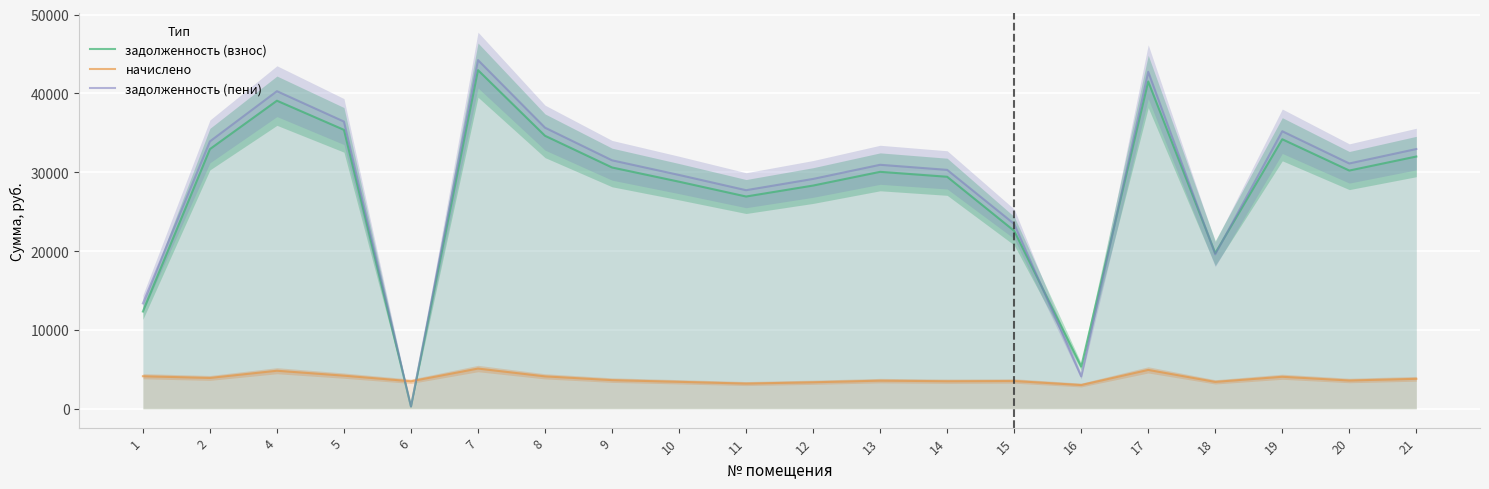

Is it true that задолженность (взнос) equals 9207.9 at 19?

False